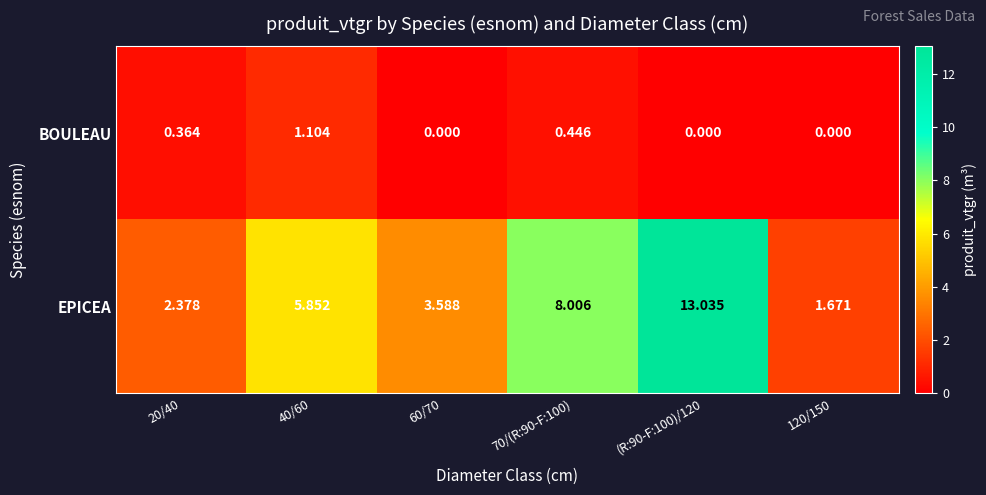

Which series changed the most between 60/70 and 120/150?

EPICEA